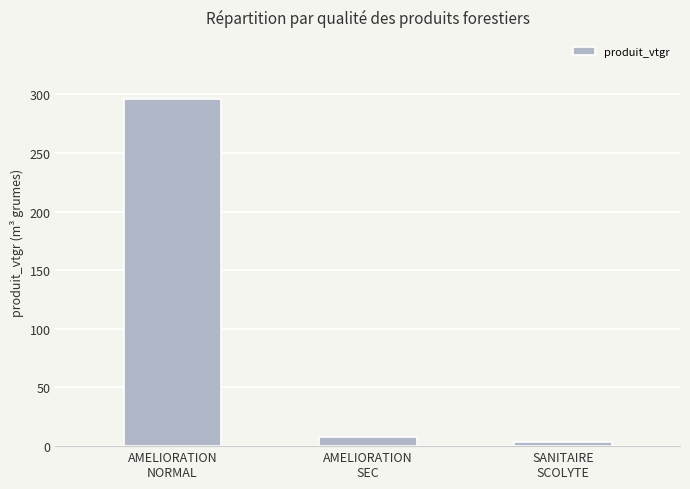

What is the smallest value displayed?

3.8